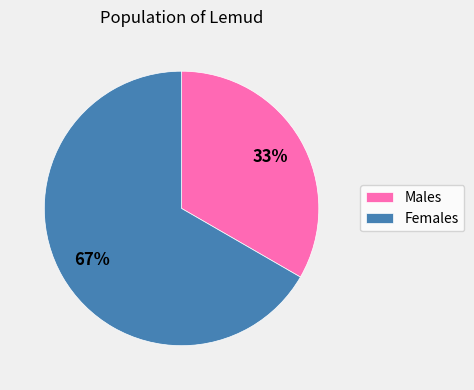

To the nearest percent, what is the average slice percentage?

50%